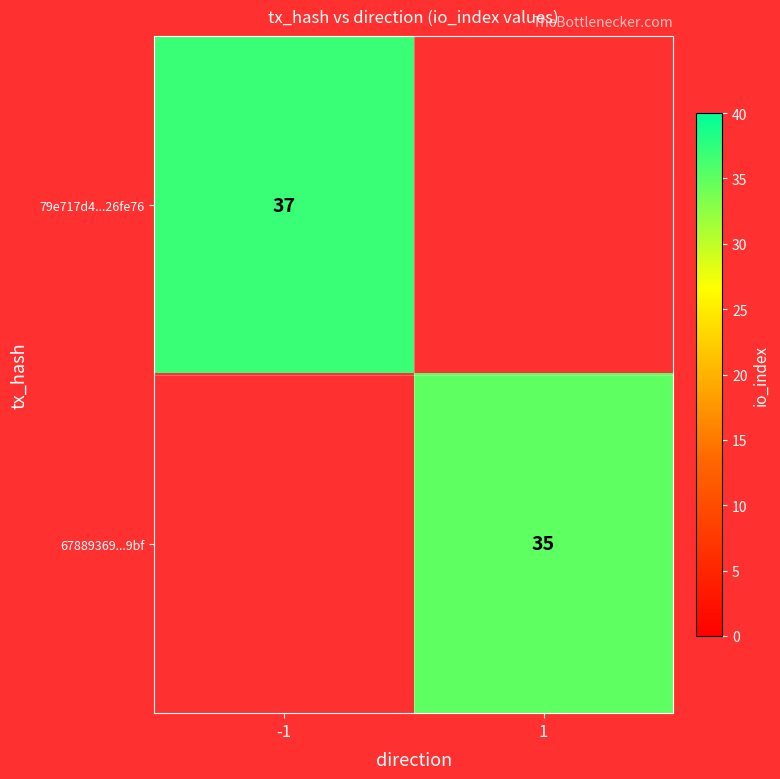

Is it true that 67889369...9bf equals 9 at 1?

False